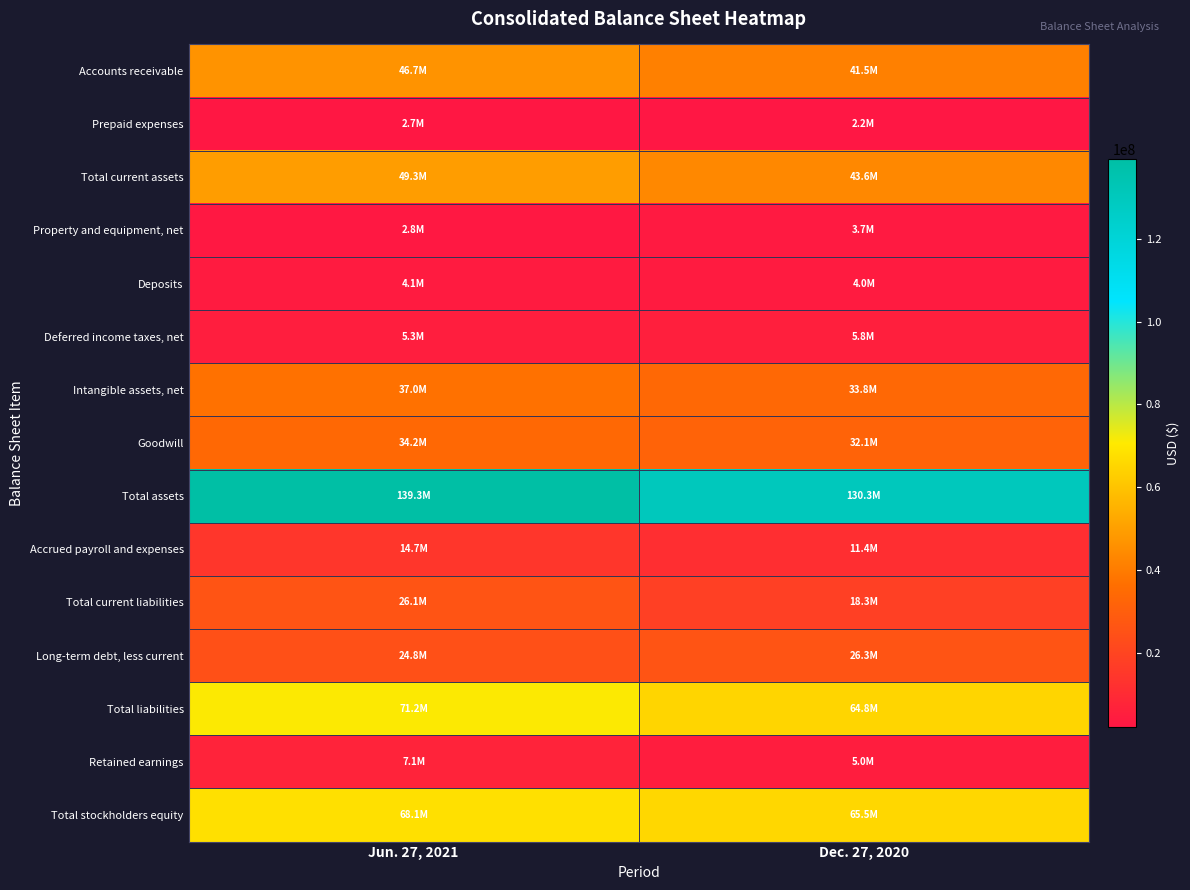

At how many categories does at least one series exceed 60763231?

2